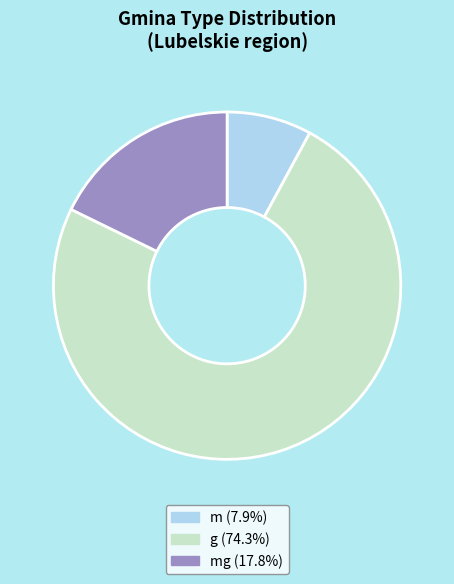

Is there a majority slice in this chart?

Yes